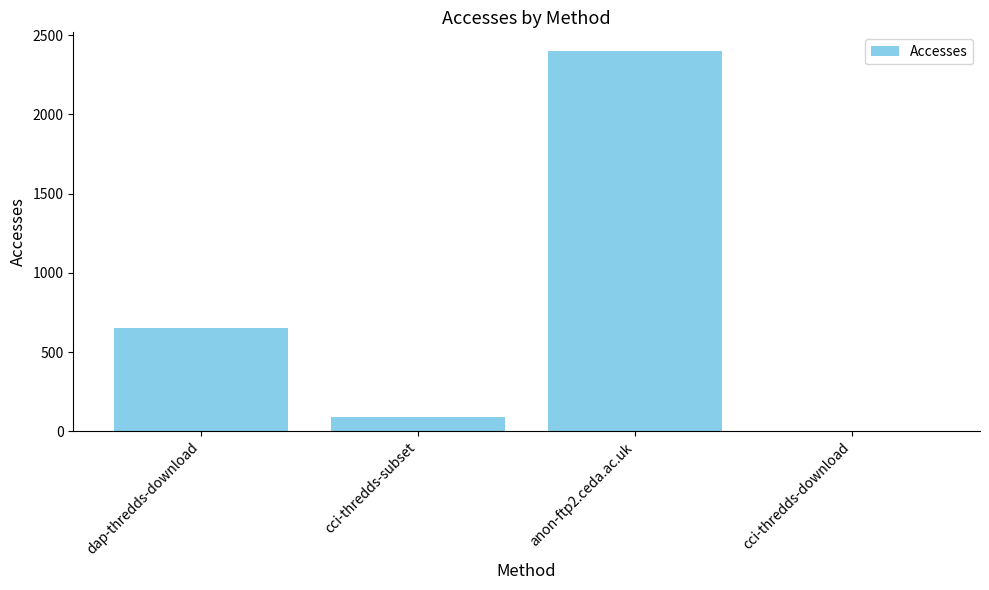

Between cci-thredds-download and cci-thredds-subset, which is larger?

cci-thredds-subset